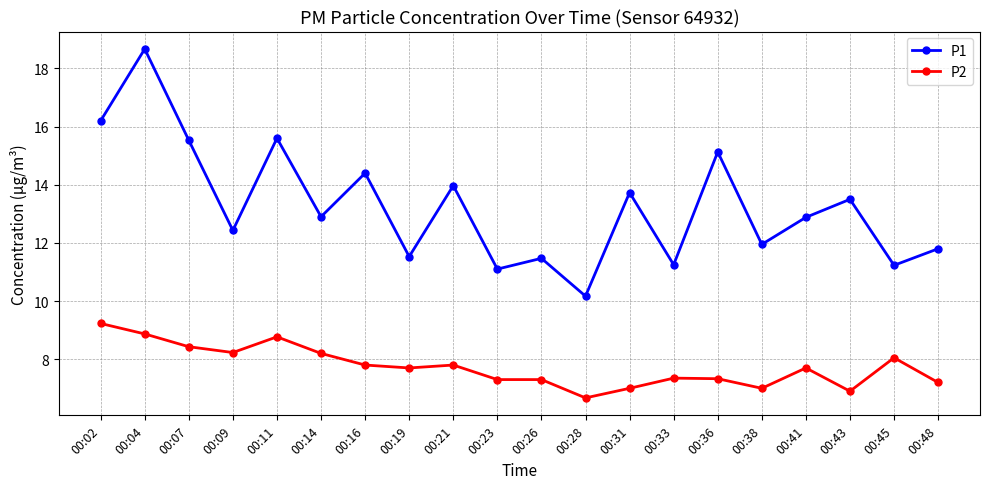

True or false: P2 and P1 cross at least once.

False